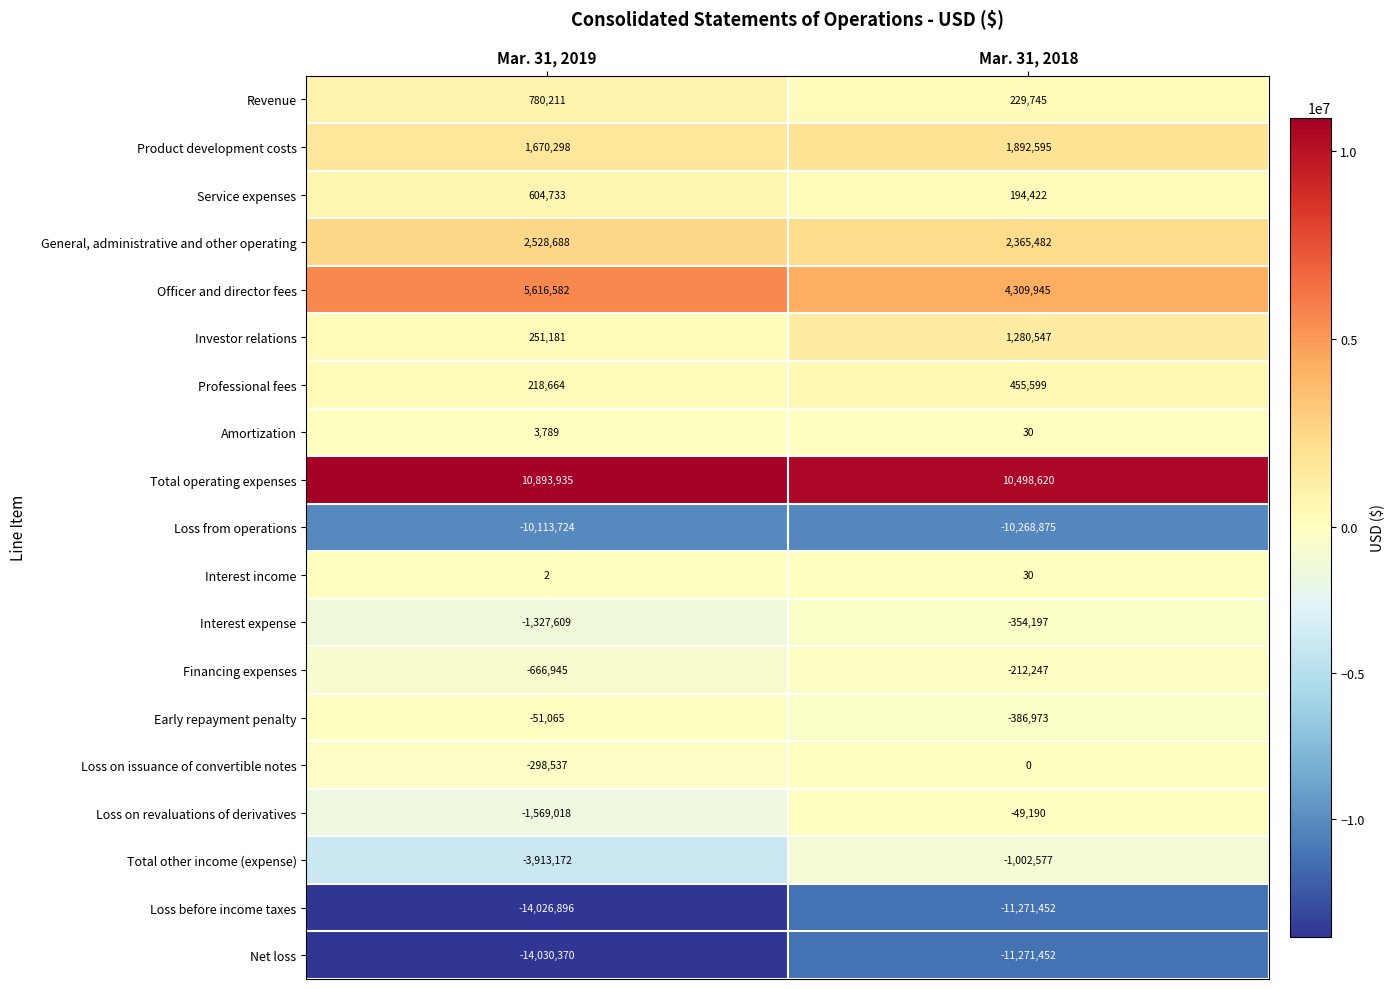

How many distinct data groups are displayed?

19